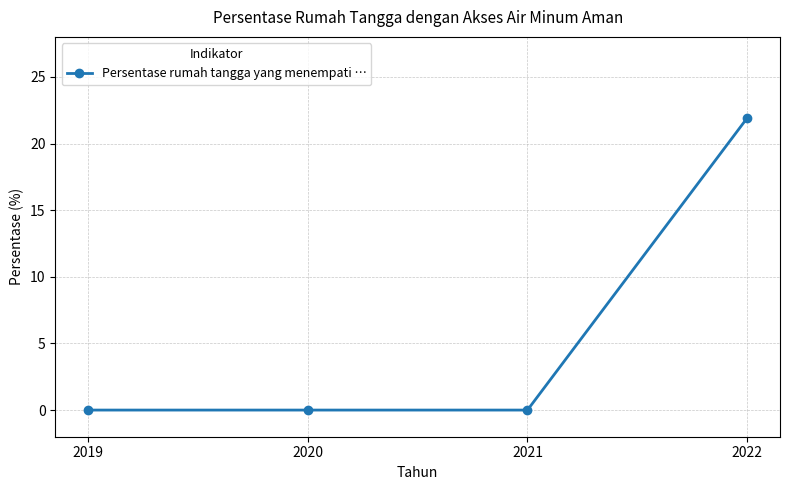

Count the number of categories in the chart.

4